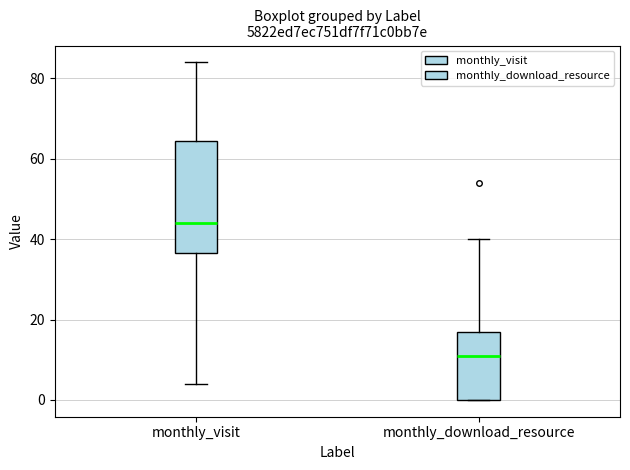

Reading left to right, transcribe this box plot: for each box, give where its median line is, the range the box spans, and where its two whiskers end, as read against the y-axis. The values are not printed on the chart, so give them approximately, as read against the axis.

monthly_visit: median 44, box 36 to 64, whiskers 4 to 84
monthly_download_resource: median 12, box 0 to 18, whiskers 0 to 40